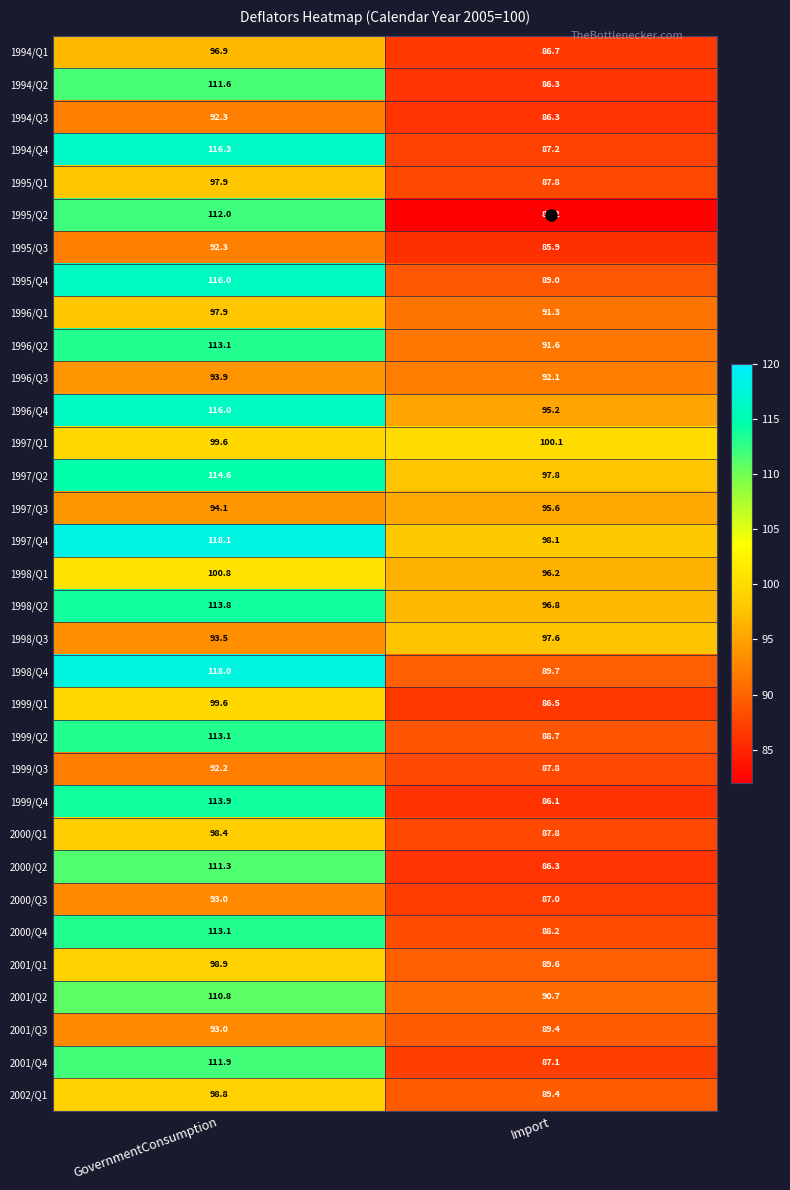

How many categories are shown in the chart?

2